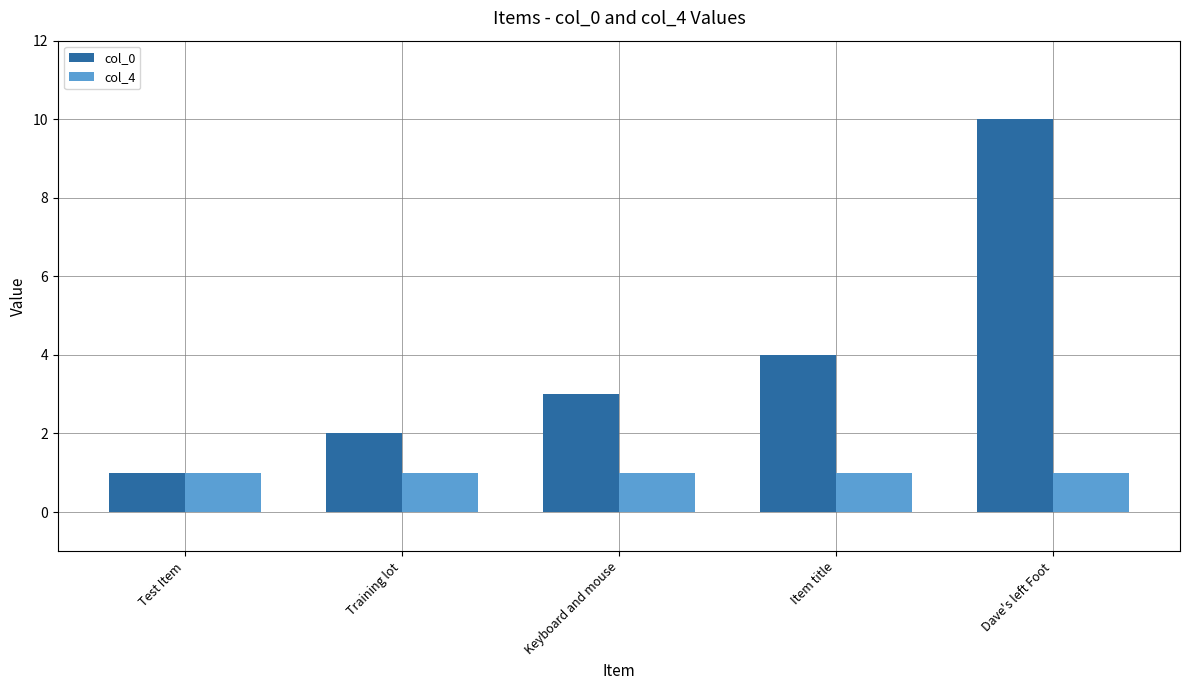

The value of col_0 at Test Item is 1. True or false?

True